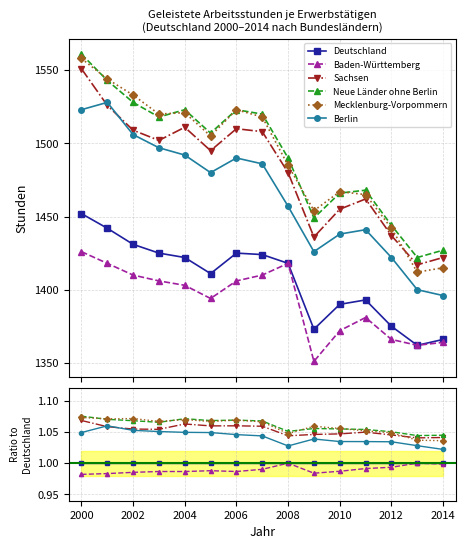

What is the sum of all Berlin values?

15.6